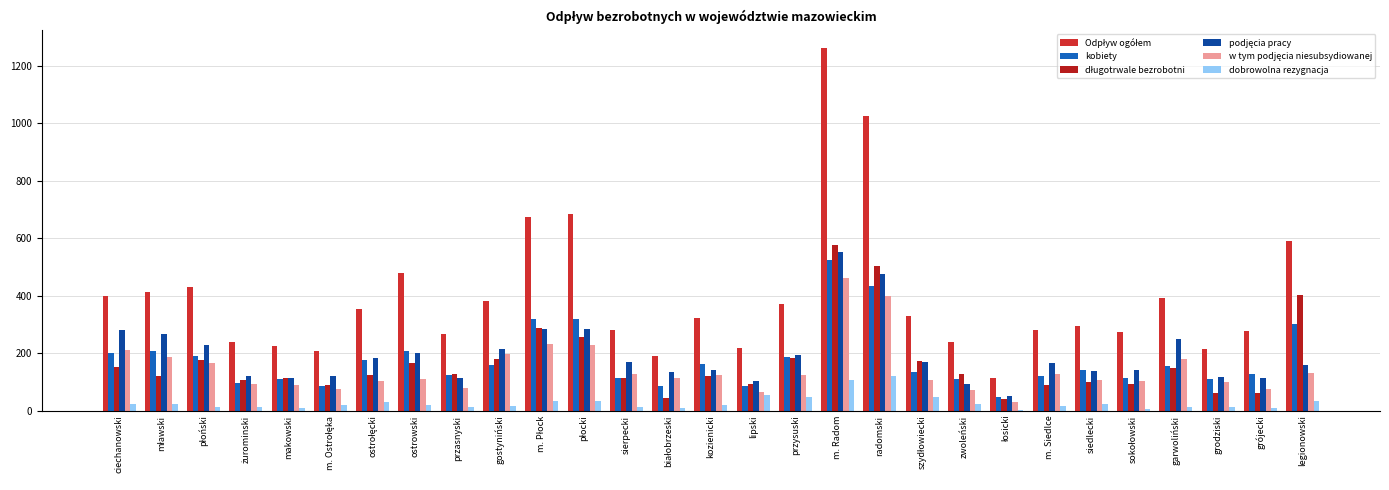

Count the number of categories in the chart.

29